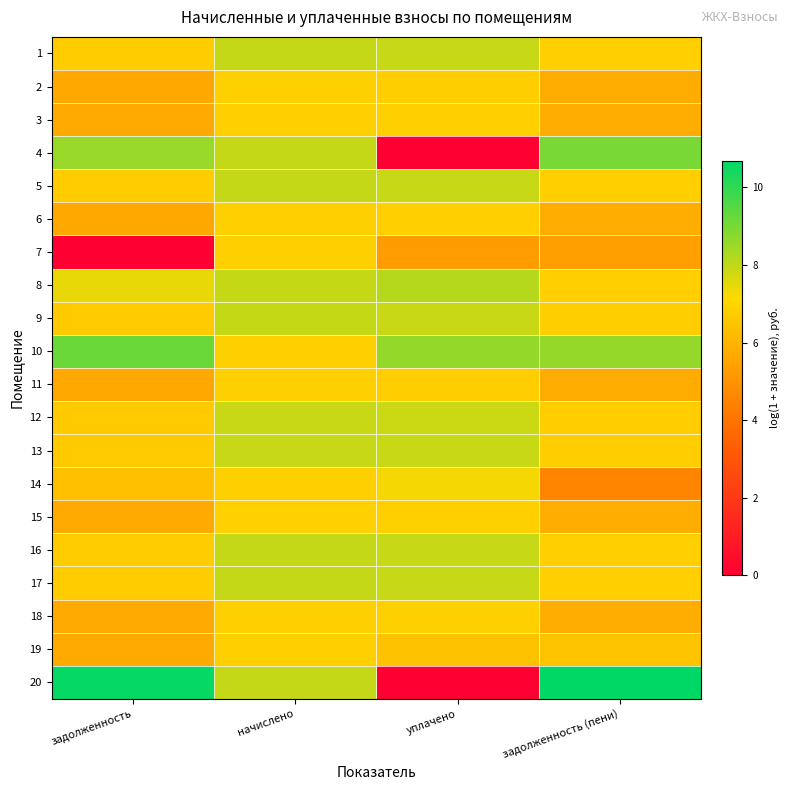

At уплачено, list the series in order from largest to smallest.

10, 8, 16, 1, 17, 5, 9, 13, 12, 14, 15, 3, 18, 6, 11, 2, 19, 7, 4, 20